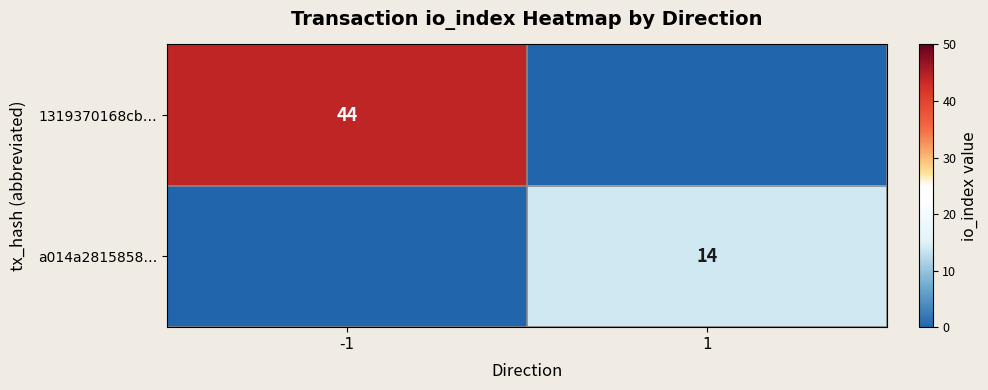

The value of 1319370168cb… at -1 is 14. True or false?

False